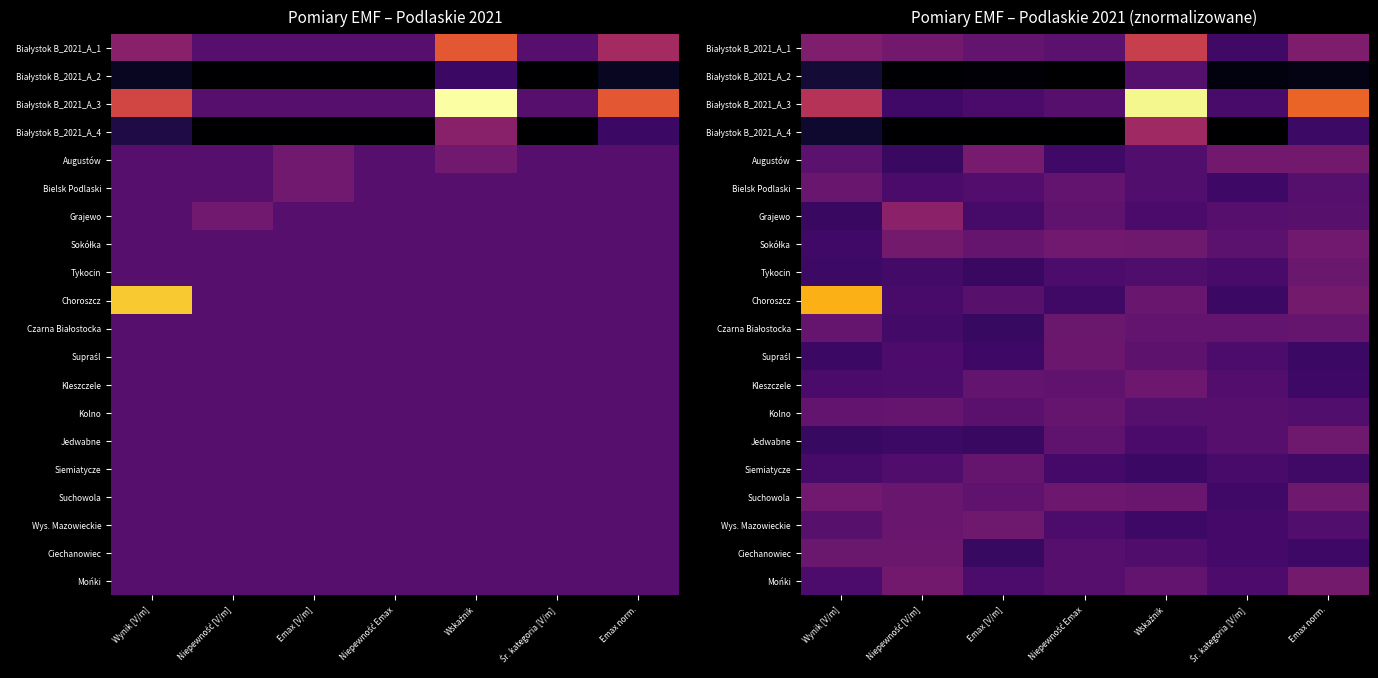

Which has a higher value, Emax [V/m] or Wskaźnik?

Wskaźnik